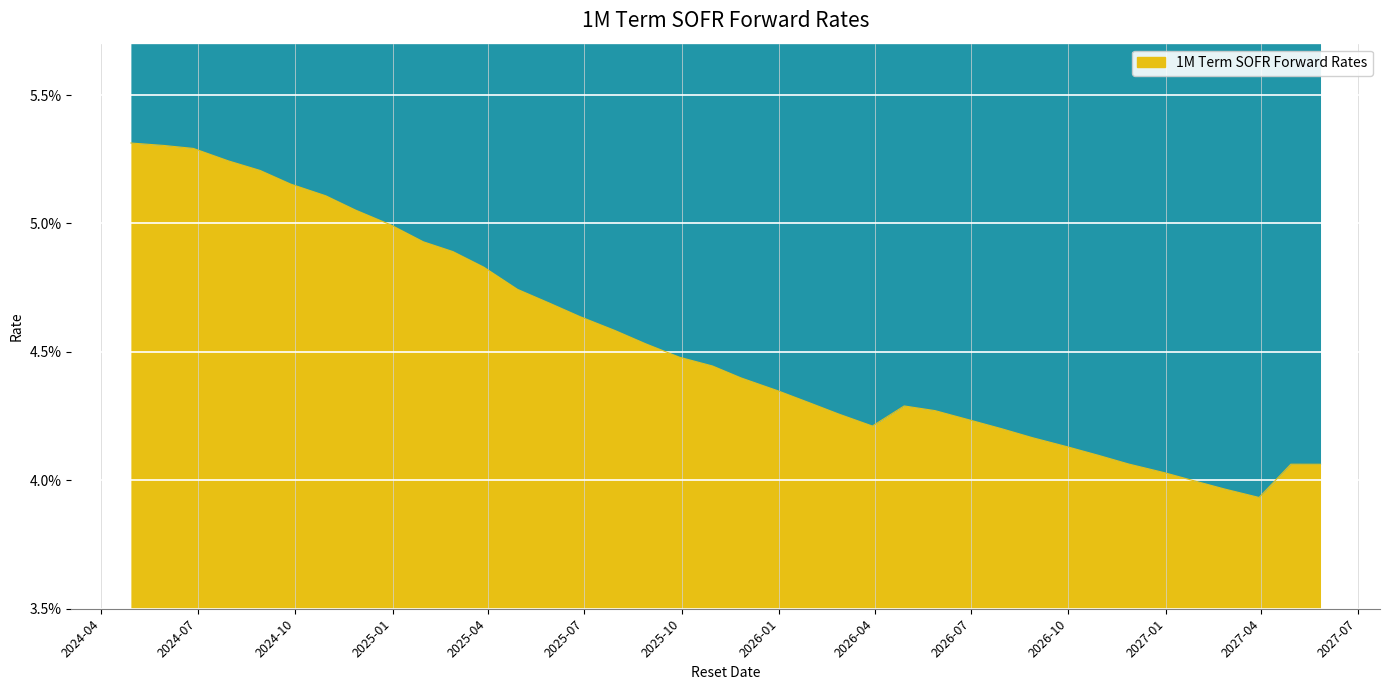

Where is the first local maximum?

2026-04-29